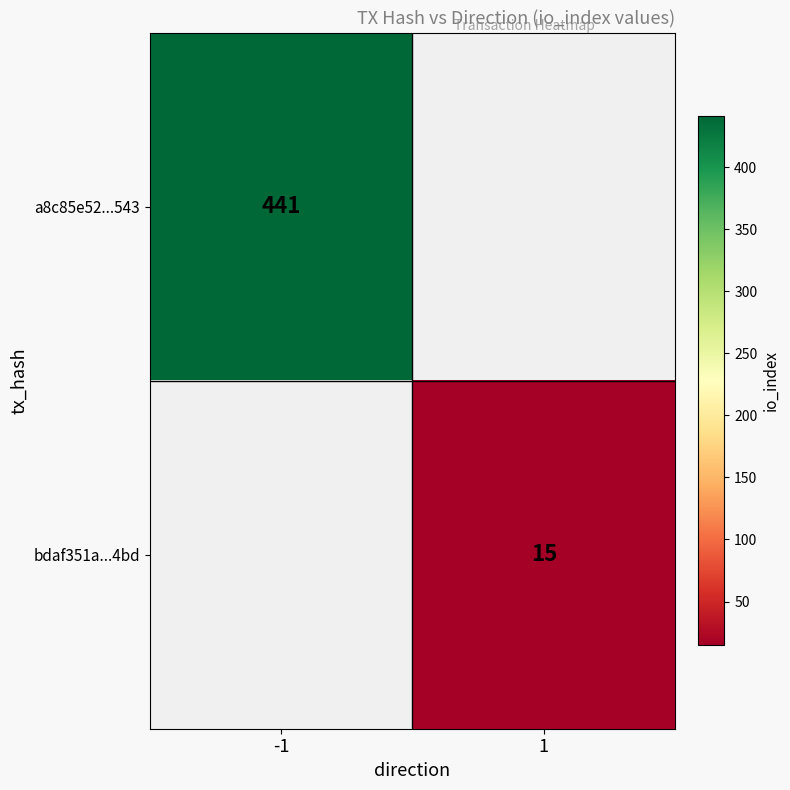

Count the number of categories in the chart.

2